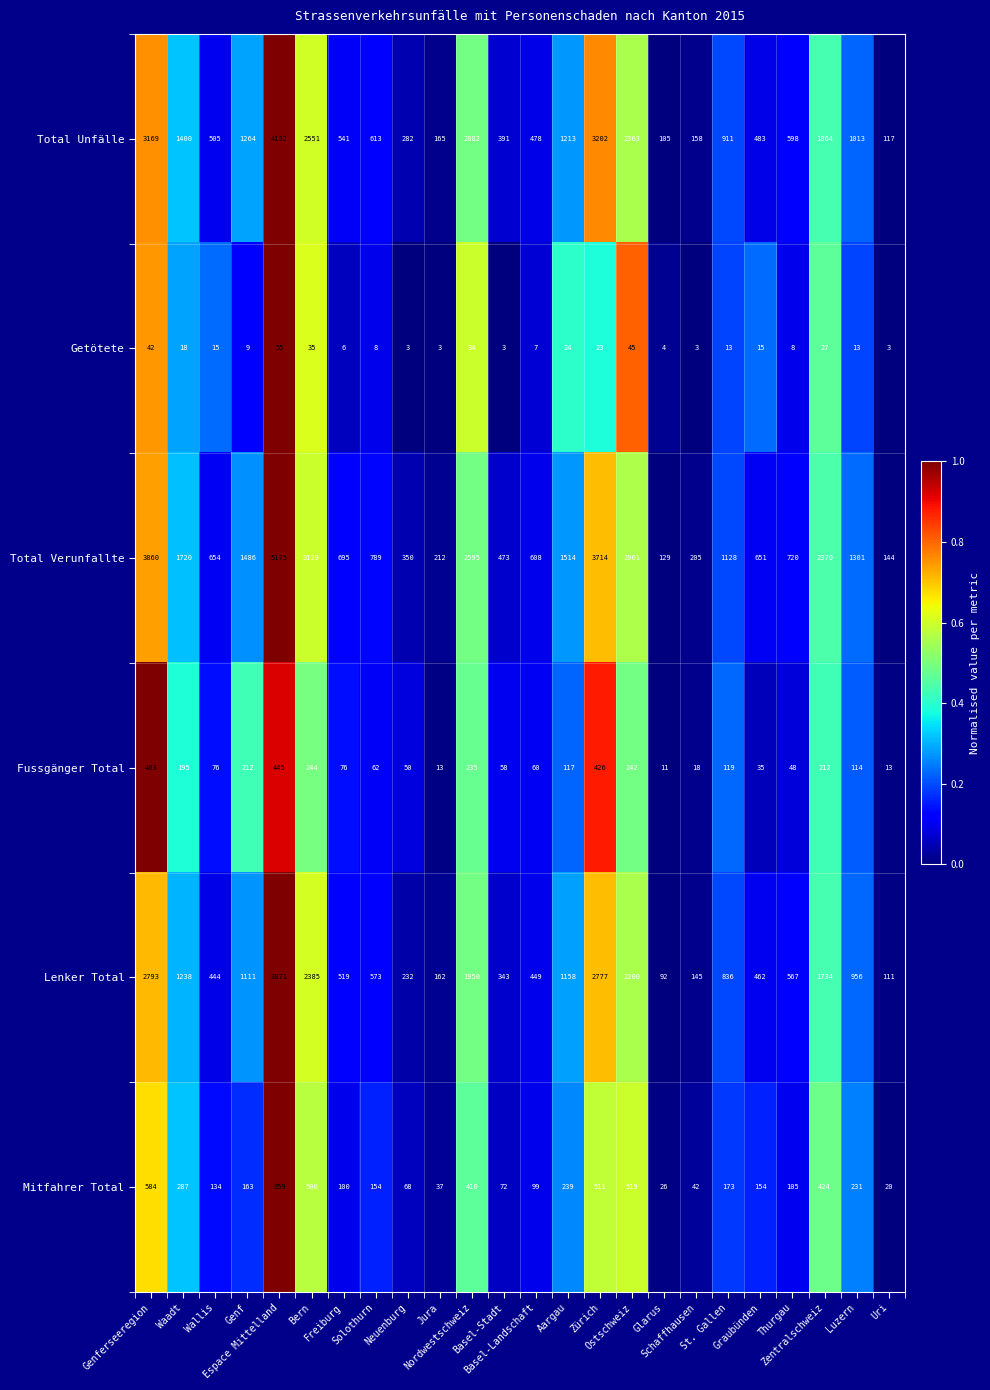

What is the highest value of the Total Unfälle series?

4152